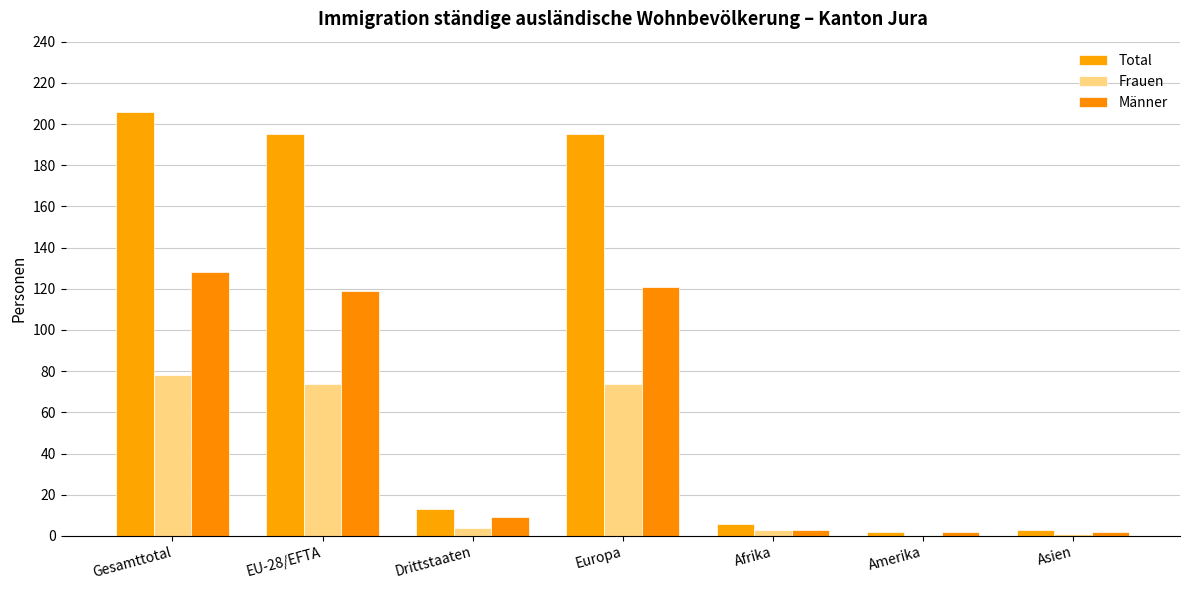

The Männer series shows 3 at Afrika. True or false?

True